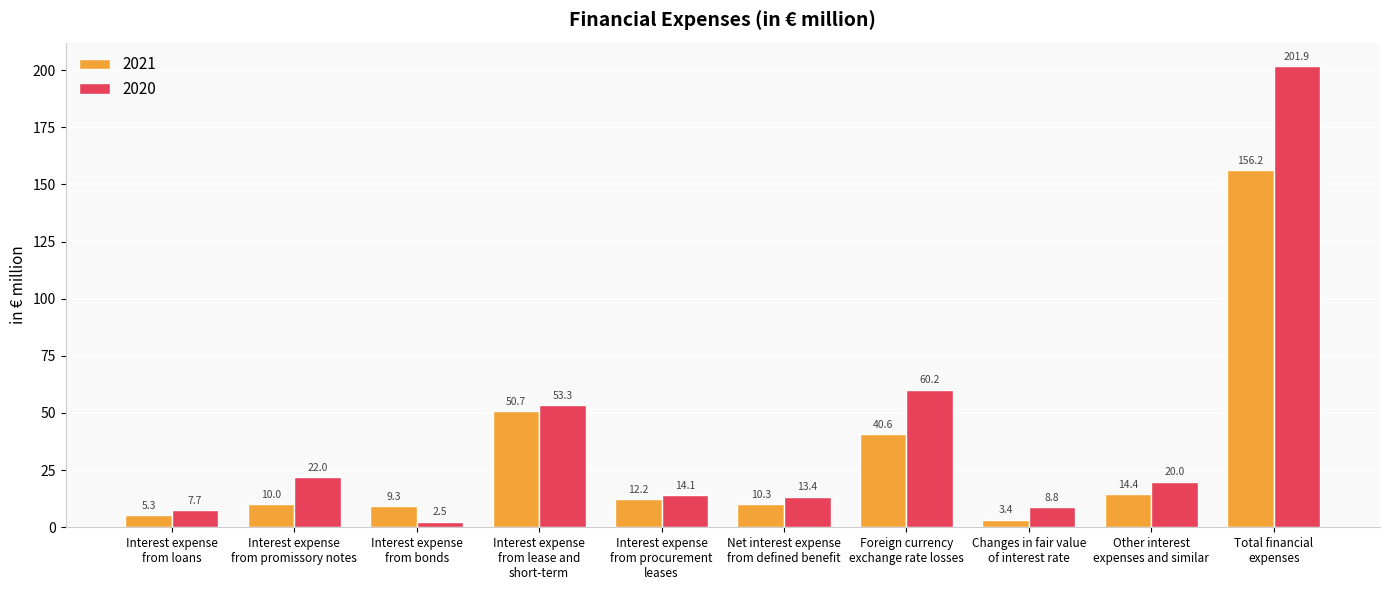

Which series has the widest spread of values?

2020